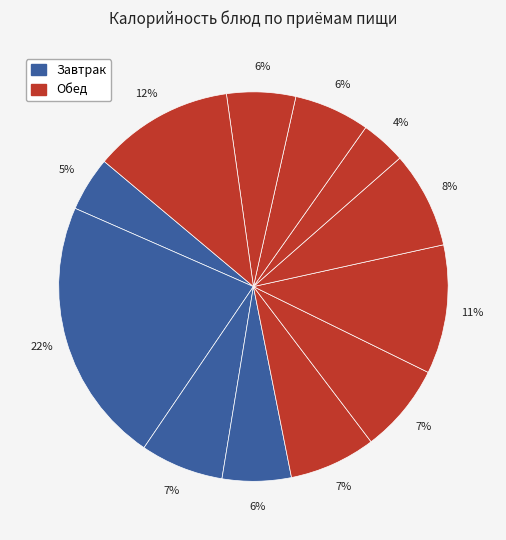

How many segments does this pie chart have?

12